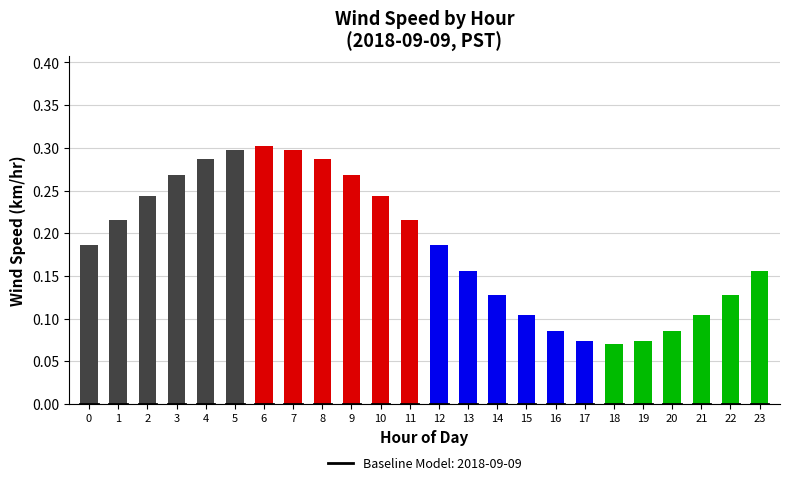

The Mean Wind Speed series shows 0.8 at 2. True or false?

False